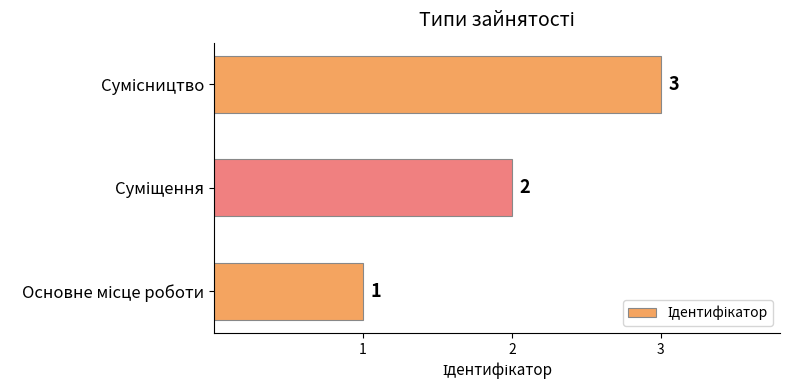

What is the sum of all values?

6